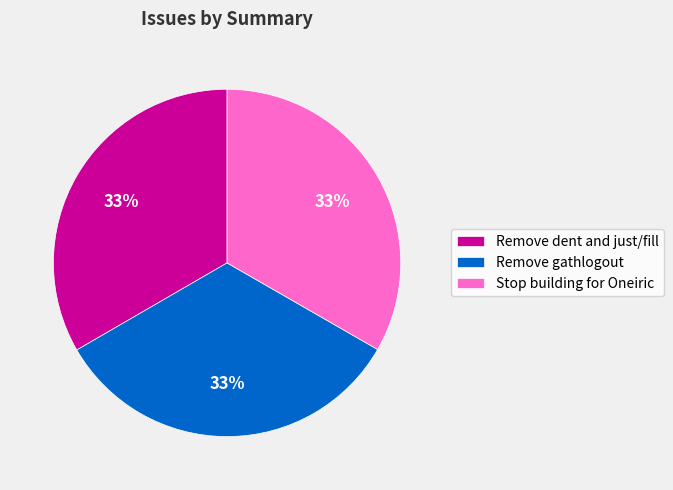

What is the ratio of the value at Remove gathlogout to the value at Remove dent and just/fill?

1.0